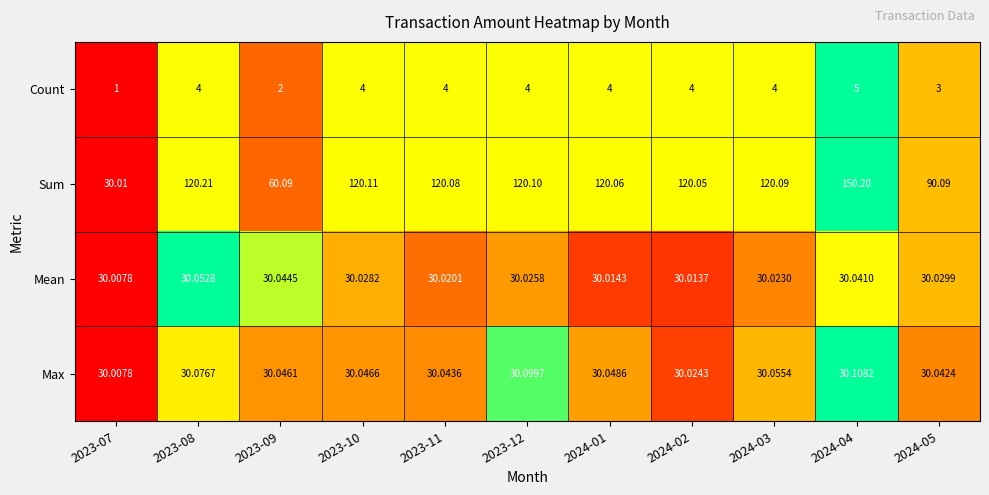

What is the difference between the highest and lowest values at 2023-11?

116.1